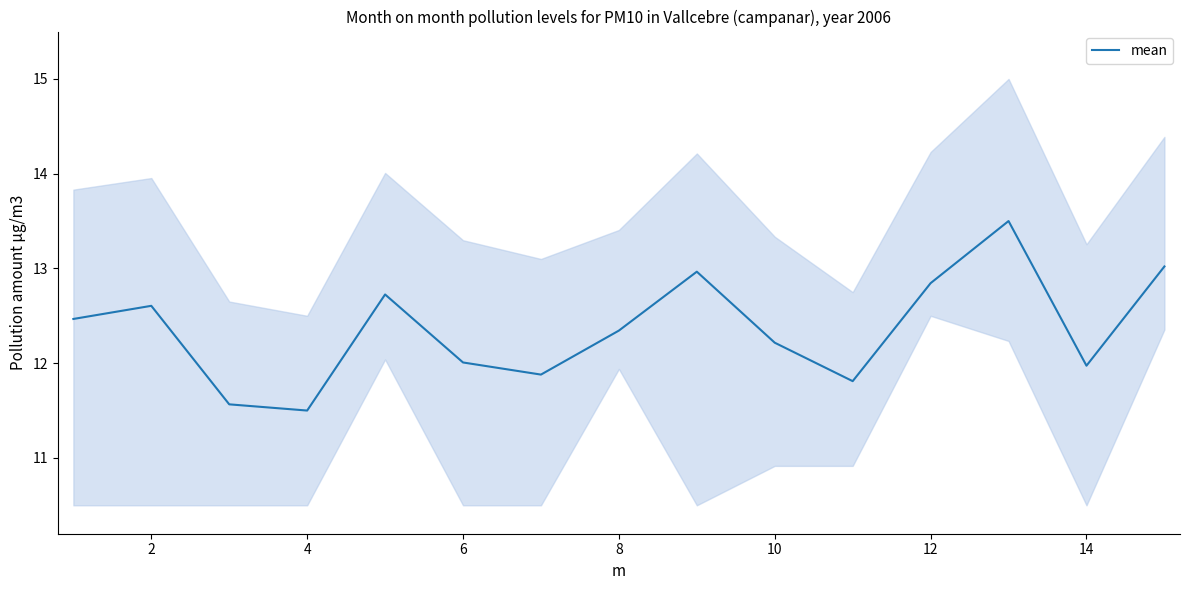

The value of mean at 8 is 7.5. True or false?

False